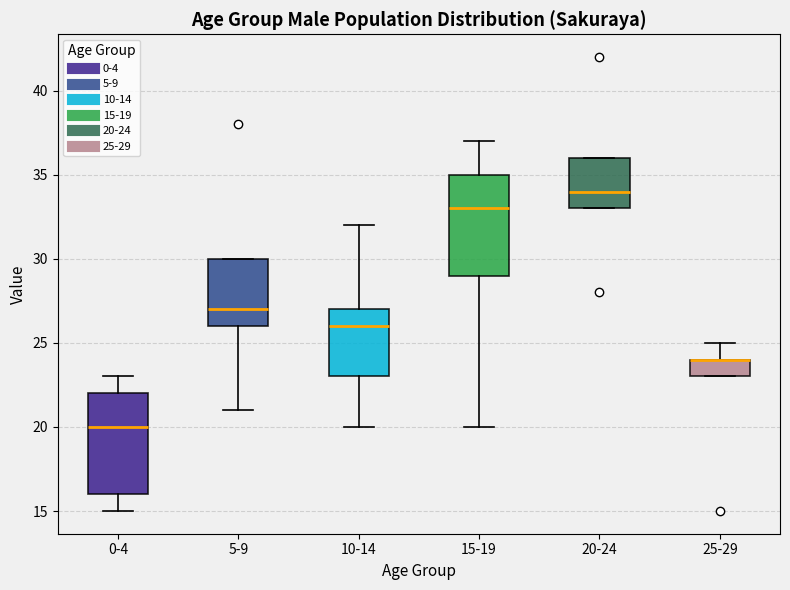

Reading left to right, read every box against the y-axis: the position of its median line, the range the box covers, and the ends of its whiskers. The values are not printed on the chart, so give them approximately, as read against the axis.

0-4: median 20, box 16 to 22, whiskers 15 to 23
5-9: median 27, box 26 to 30, whiskers 21 to 30
10-14: median 26, box 23 to 27, whiskers 20 to 32
15-19: median 33, box 29 to 35, whiskers 20 to 37
20-24: median 34, box 33 to 36, whiskers 33 to 36
25-29: median 24 (drawn on the box's upper edge), box 23 to 24, whiskers 23 to 25